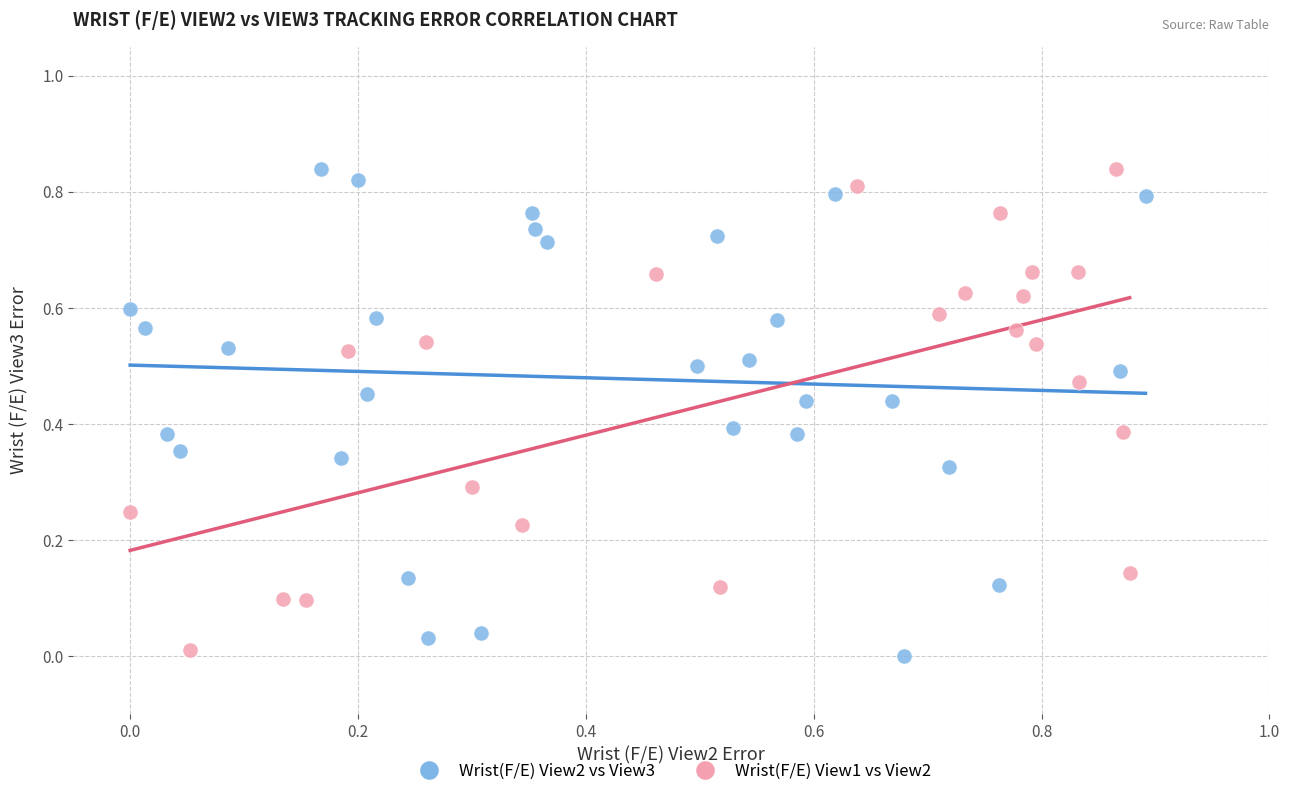

What are all the series names shown in the legend?

Wrist(F/E) View2 vs View3, Wrist(F/E) View1 vs View2